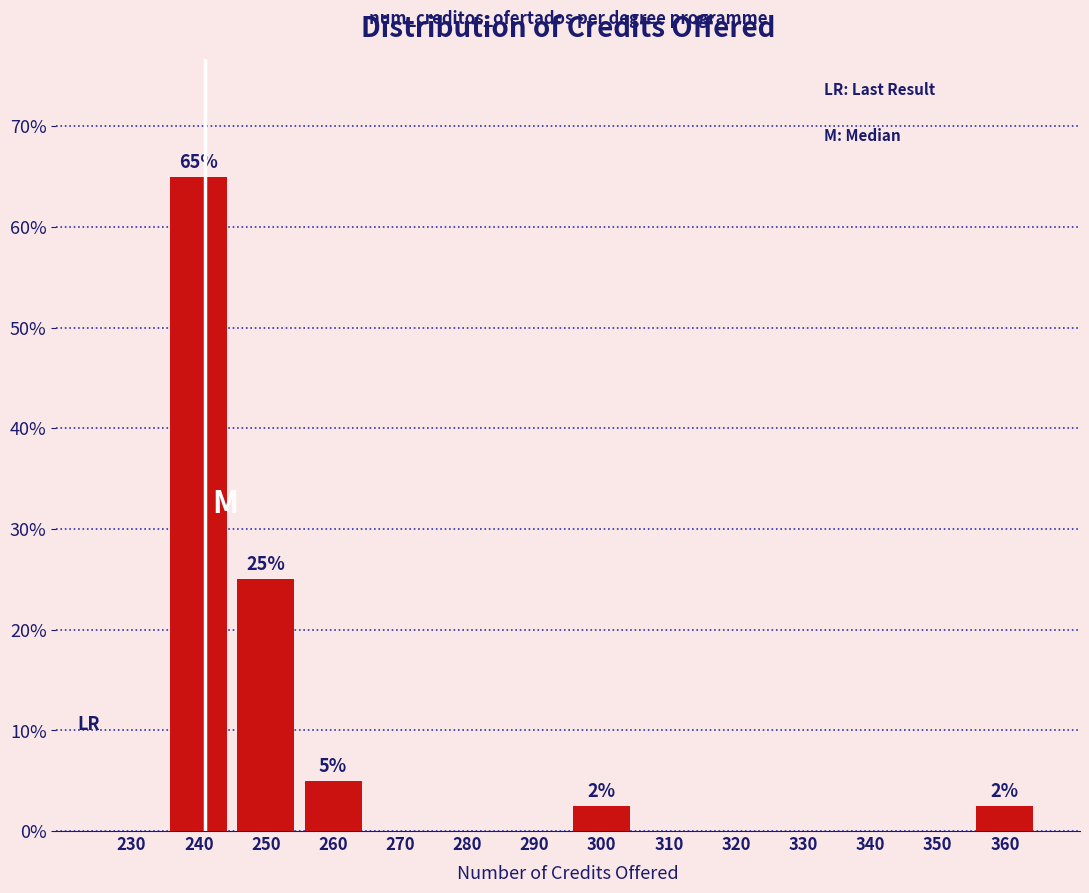

Reading left to right, list all the values displayed in this chart.

230=0.0	240=65.0	250=25.0	260=5.0	270=0.0	280=0.0	290=0.0	300=2.5	310=0.0	320=0.0	330=0.0	340=0.0	350=0.0	360=2.5